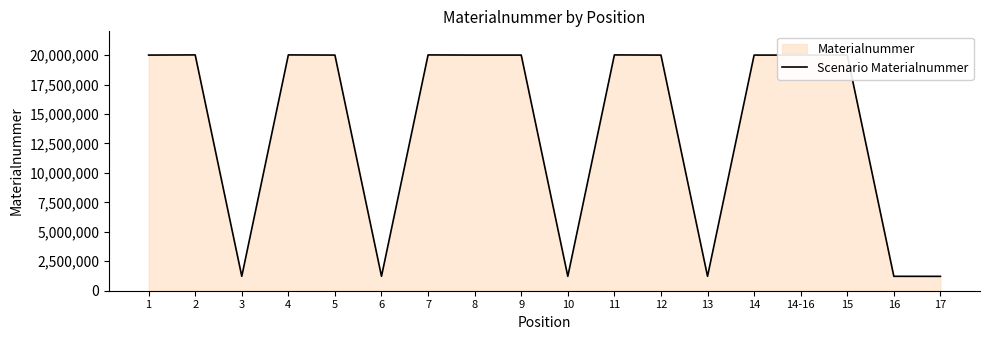

How many lines are shown in the chart?

1